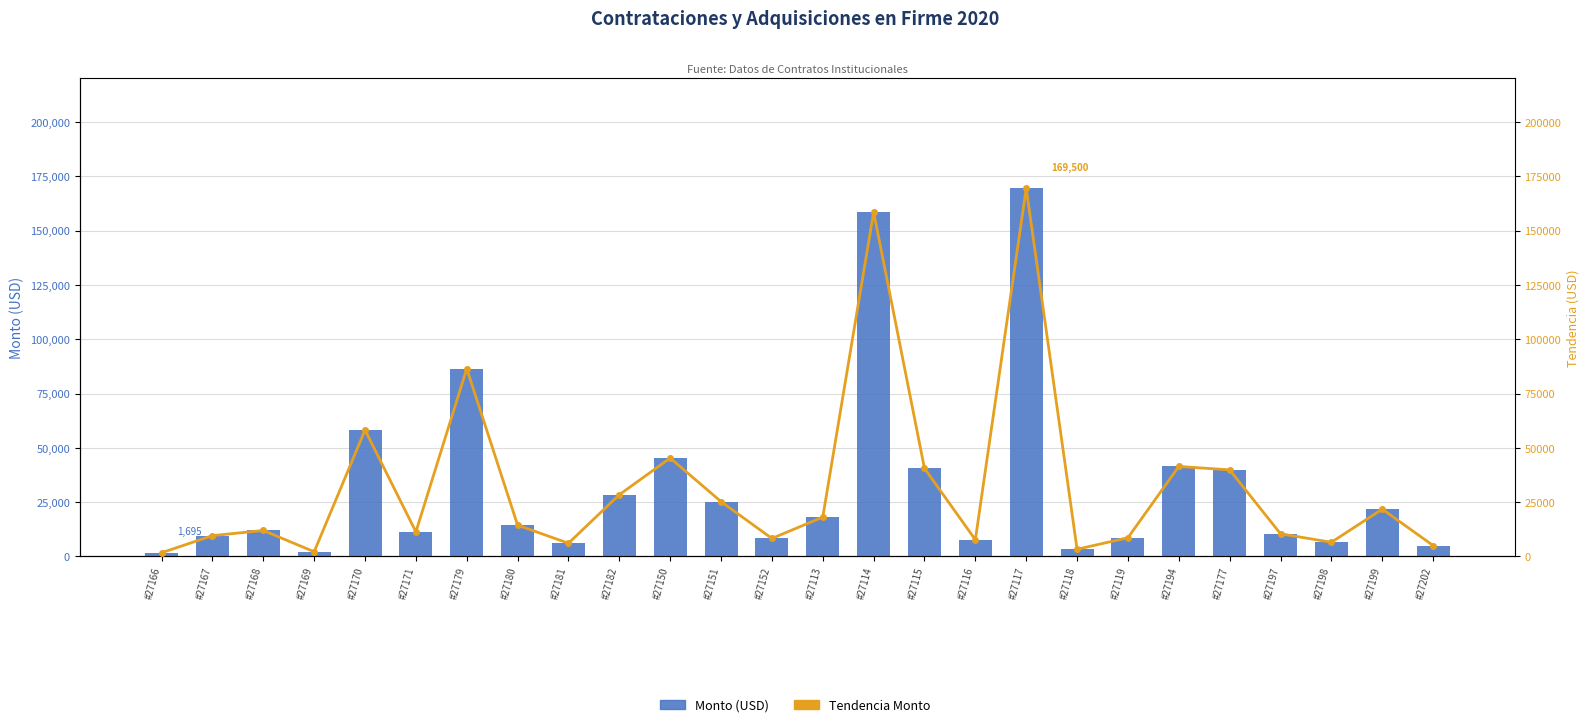

How many groups of bars are there?

26